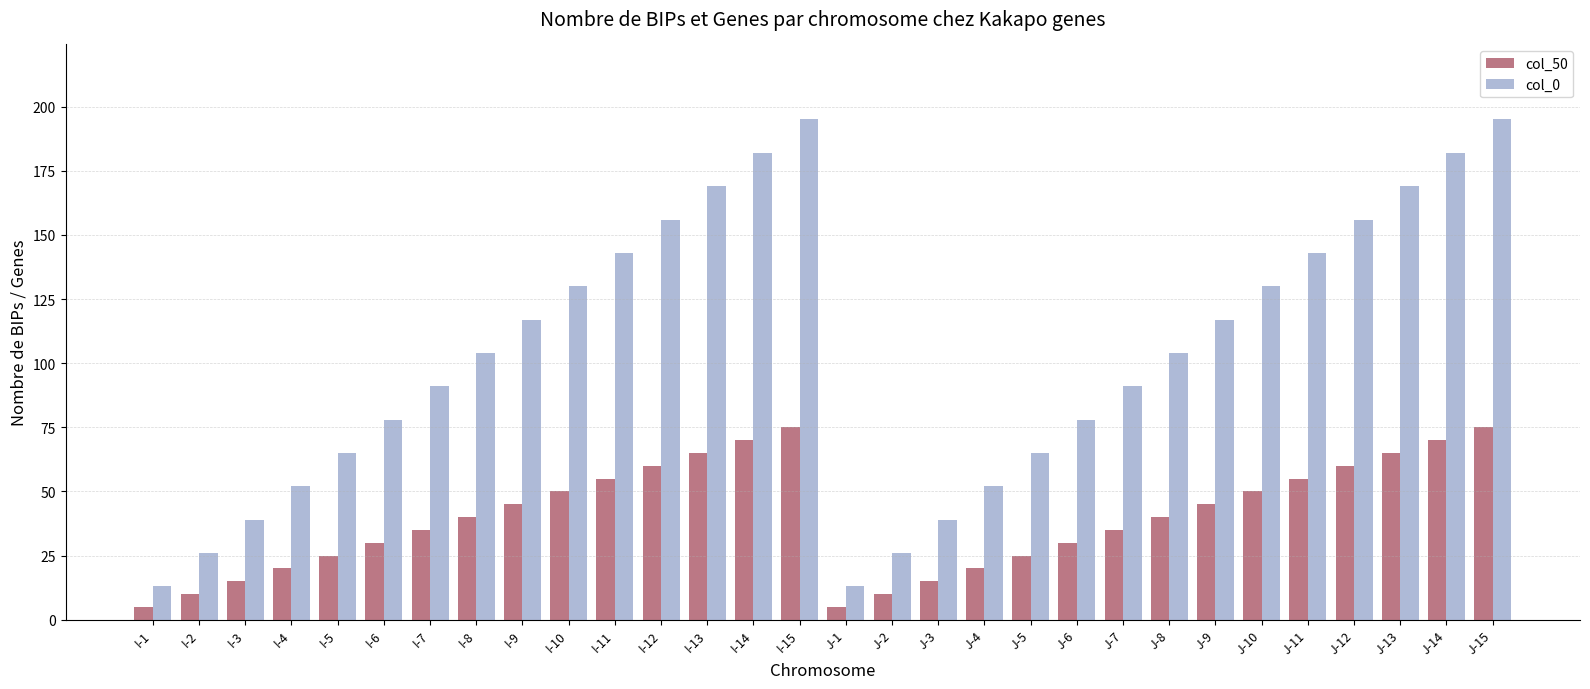

What is the greatest value displayed?

195